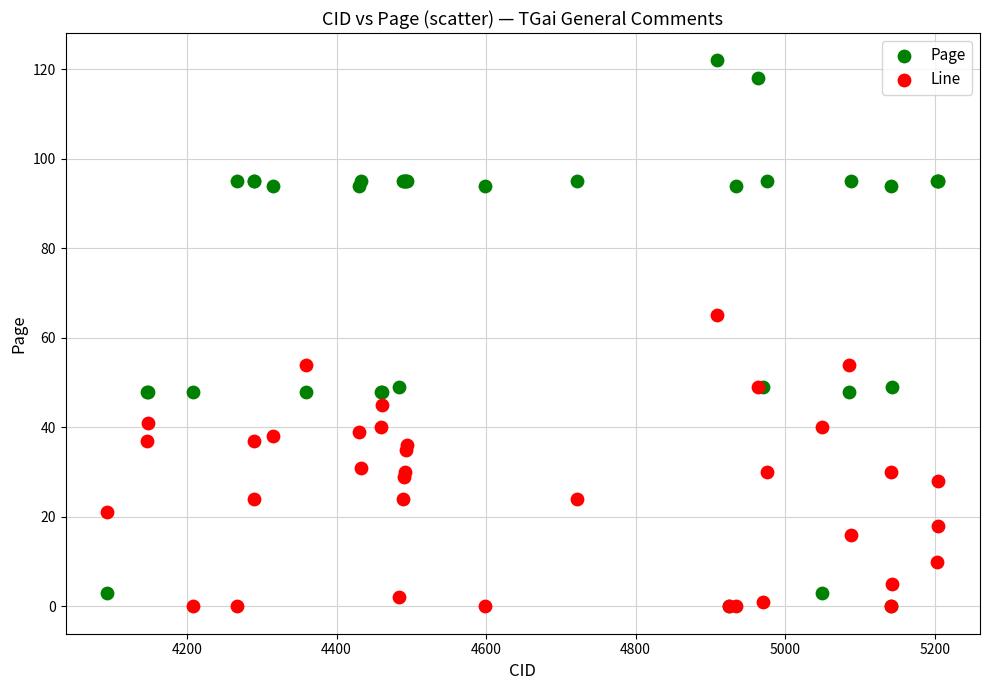

Across all series, what Y value is closest to 61?

65